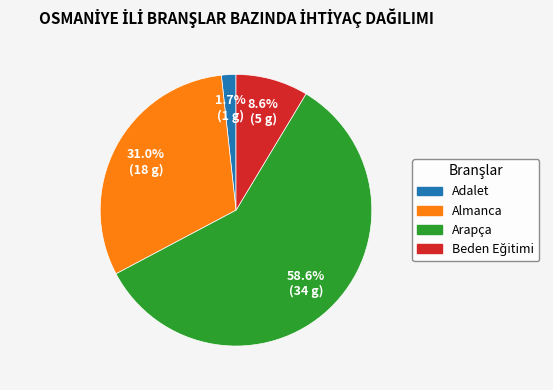

How many slices are in this pie chart?

4